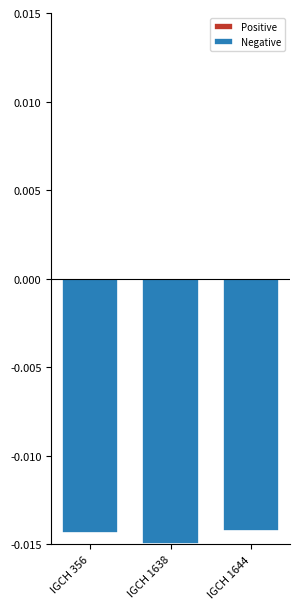

At which category does the chart reach its minimum across all series?

IGCH 1638